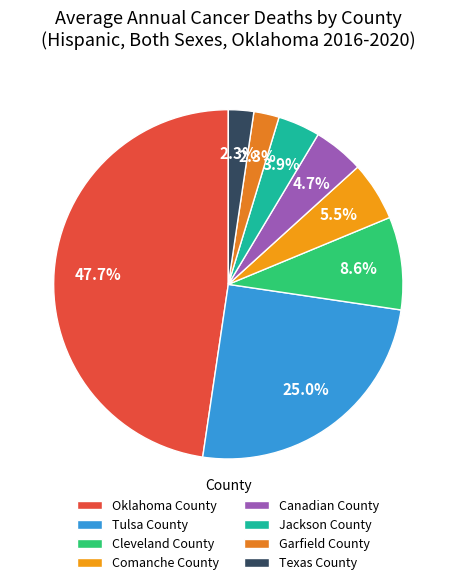

Is there a majority slice in this chart?

No